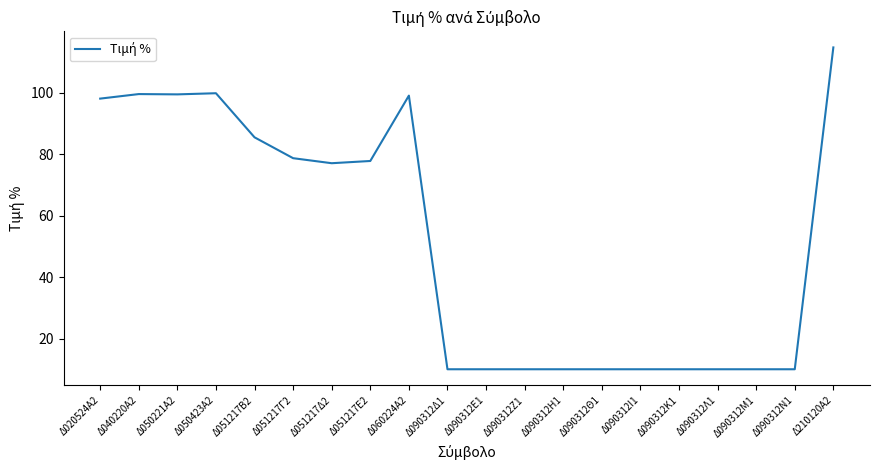

The value at Δ060224Α2 is 48.2. True or false?

False